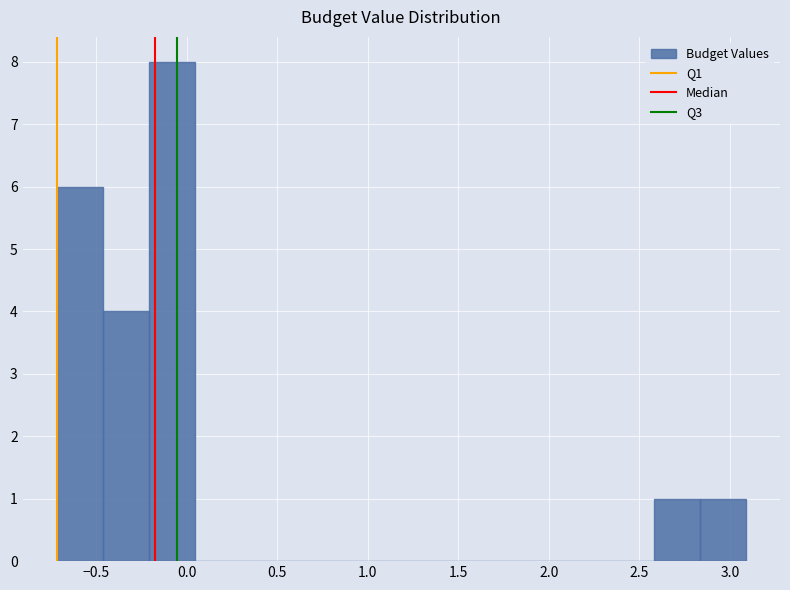

Reading left to right, transcribe this chart: for each bar, give the range it covers on the x-axis and its height. Neither the bar edges nor the heights are printed on the chart, so give them approximately, as read against the axes.

-0.70 to -0.45: 6
-0.45 to -0.20: 4
-0.20 to 0.05: 8
0.05 to 0.30: 0
0.30 to 0.55: 0
0.55 to 0.80: 0
0.80 to 1.05: 0
1.05 to 1.30: 0
1.30 to 1.55: 0
1.55 to 1.80: 0
1.80 to 2.05: 0
2.05 to 2.35: 0
2.35 to 2.60: 0
2.60 to 2.85: 1
2.85 to 3.10: 1